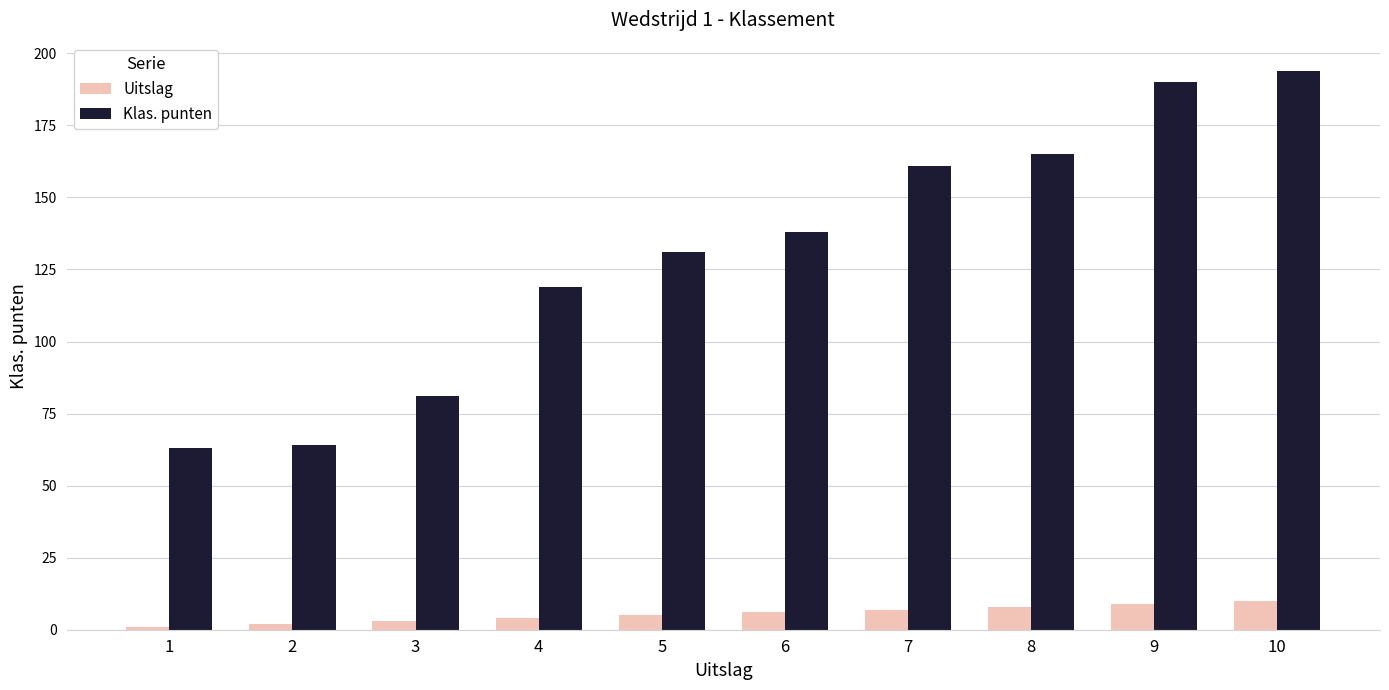

Reading right to left, list all the values displayed in this chart.

Uitslag: 10	9	8	7	6	5	4	3	2	1
Klas. punten: 194	190	165	161	138	131	119	81	64	63